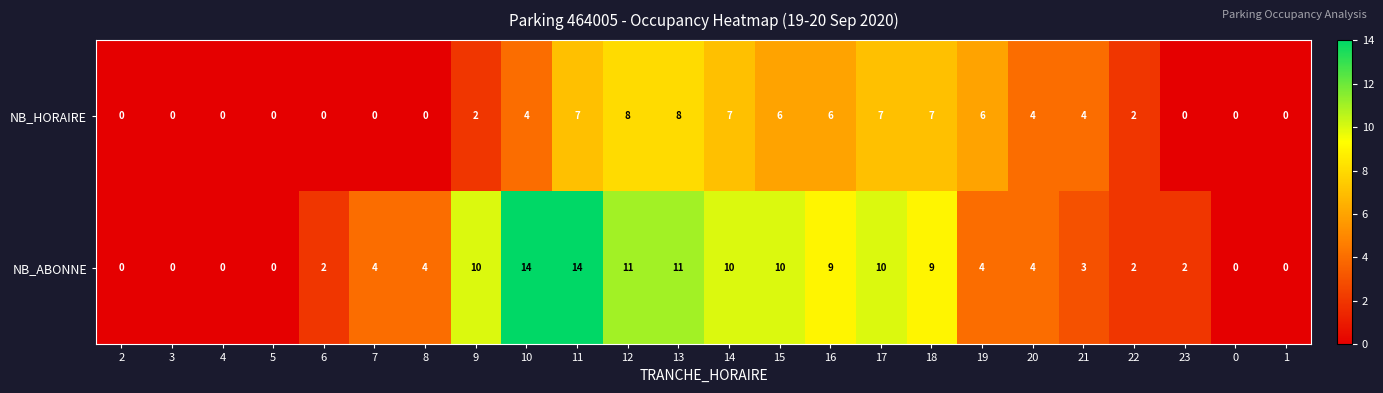

Which series has the largest total across all categories?

NB_ABONNE